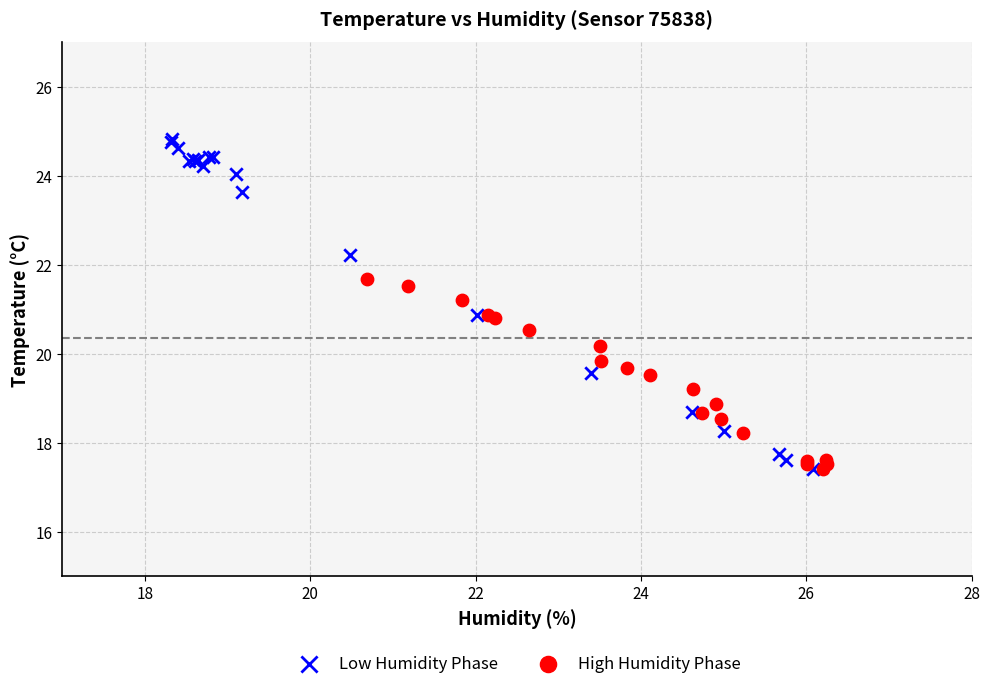

Which series contains the highest Y value?

Low Humidity Phase